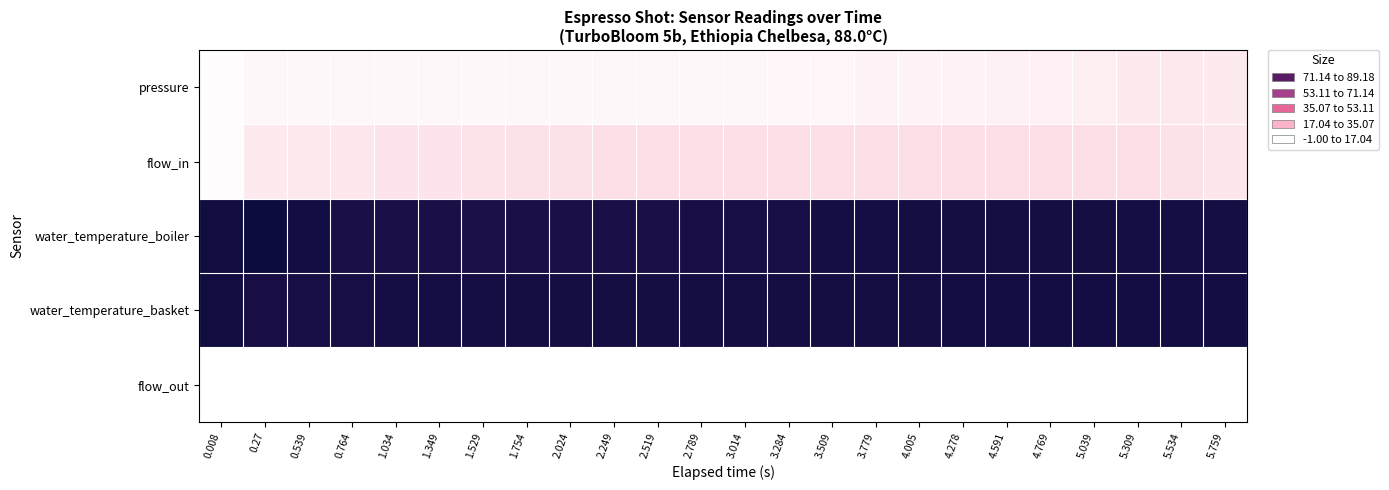

How many distinct data groups are displayed?

5